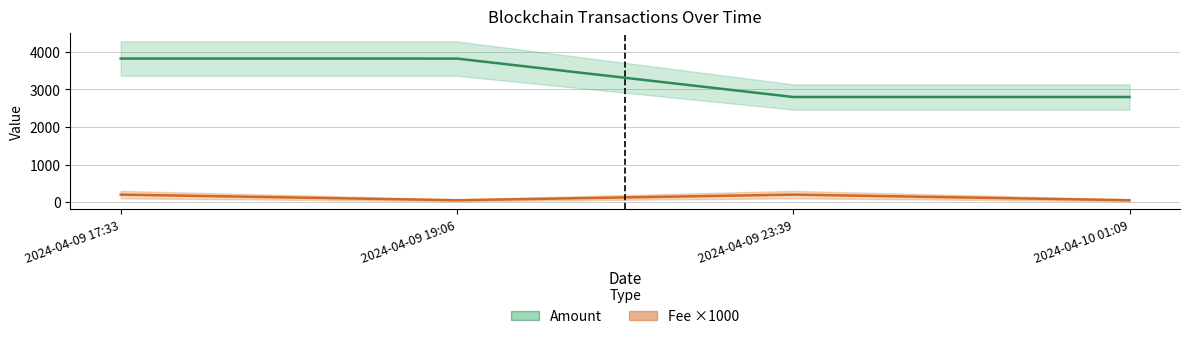

Reading left to right, list all the values displayed in this chart.

Amount: 2024-04-09 17:33=3824.0	2024-04-09 19:06=3822.9	2024-04-09 23:39=2800.0	2024-04-10 01:09=2799.9
Fee ×1000: 2024-04-09 17:33=200.1	2024-04-09 19:06=50.0	2024-04-09 23:39=200.1	2024-04-10 01:09=50.0